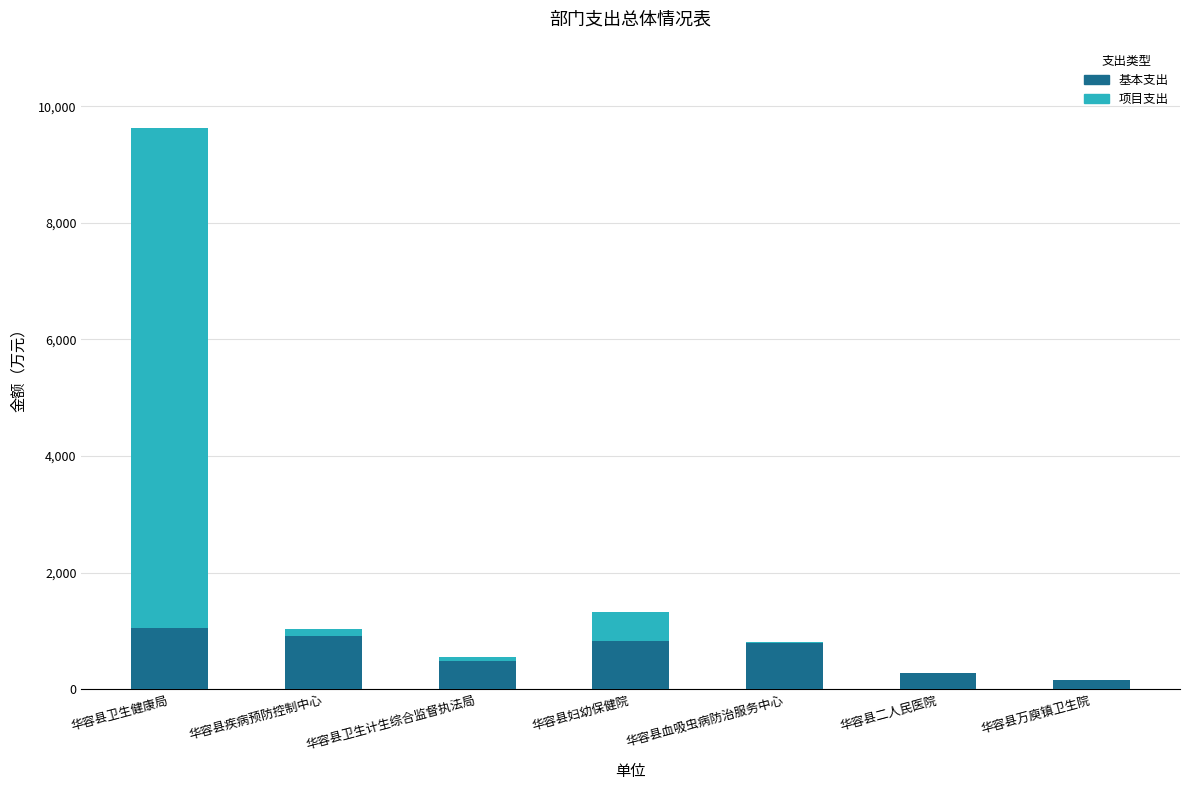

What is the highest value of the 基本支出 series?

1045.0